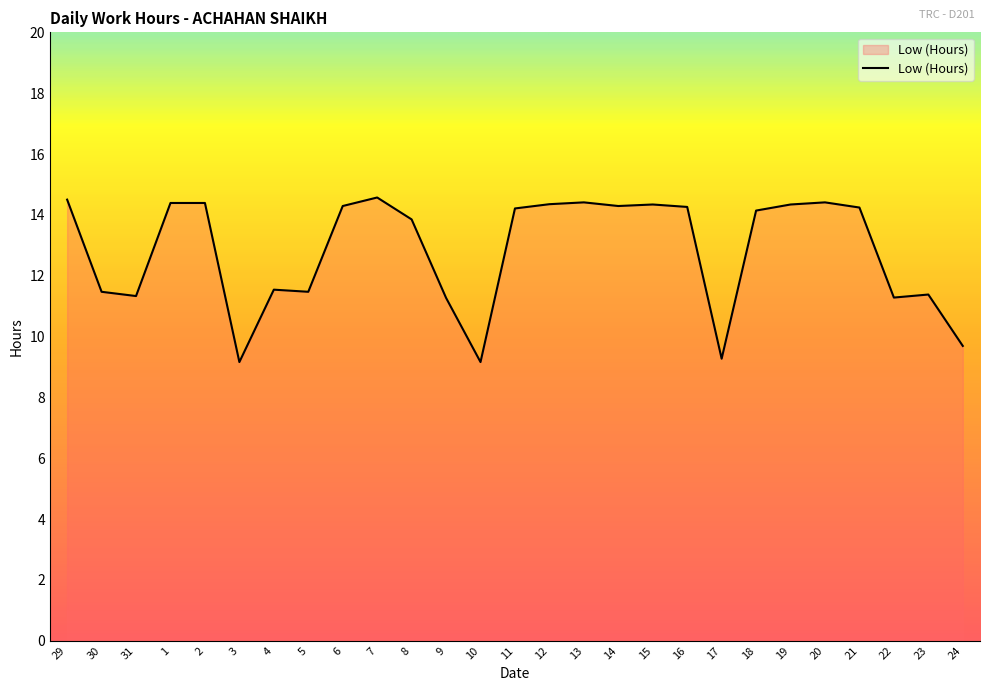

Approximately how many times larger is the value at 9 compared to 24?

1.2